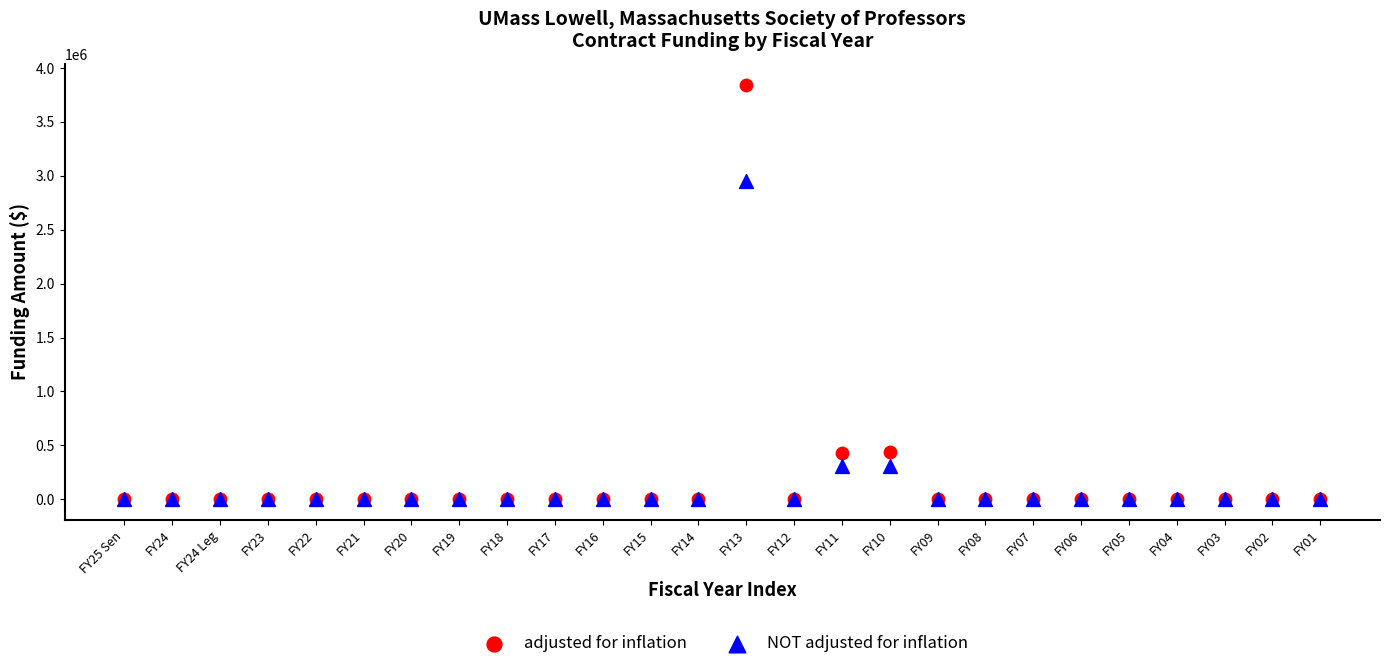

What are all the series names shown in the legend?

adjusted for inflation, NOT adjusted for inflation